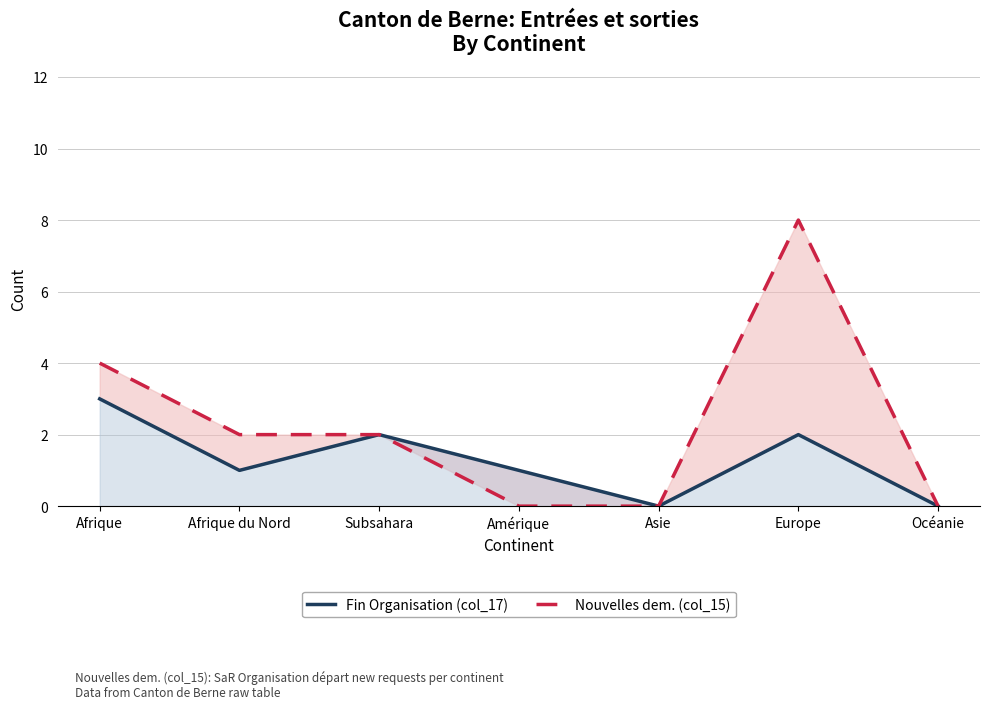

Rank the categories by Fin Organisation (col_17) value from highest to lowest.

Afrique, Subsahara, Europe, Afrique du Nord, Amérique, Asie, Océanie